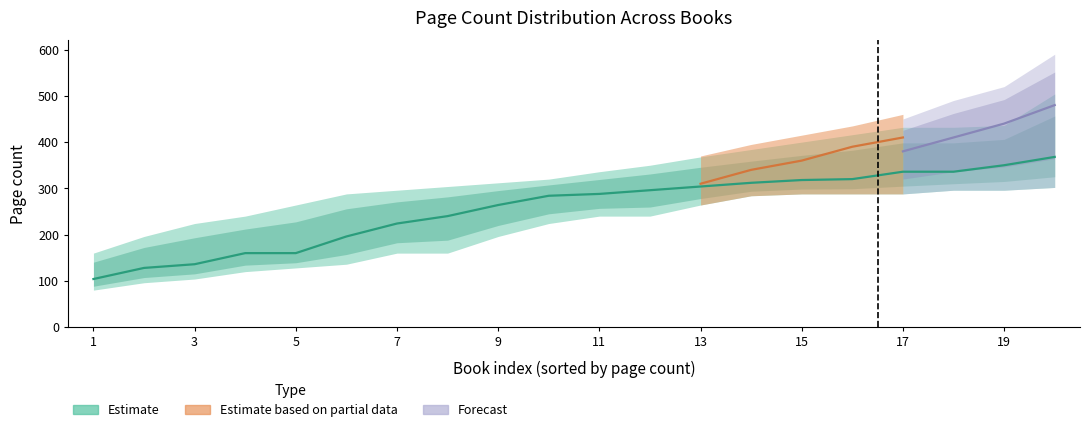

Reading right to left, list all the values displayed in this chart.

pageCount_lower: 302	296	296	288	288	288	284	264	240	240	224	196	160	160	136	128	120	104	96	80
pageCount_mid: 368	350	336	336	320	318	312	304	296	288	284	264	240	224	196	160	160	136	128	104
pageCount_upper: 504	436	432	432	416	400	384	368	350	336	320	312	304	296	288	264	240	224	196	160
pageCount_fill_low: 302	296	296	288	288	288	284	264	240	240	224	196	160	160	136	128	120	104	96	80
pageCount_fill_high: 504	436	432	432	416	400	384	368	350	336	320	312	304	296	288	264	240	224	196	160